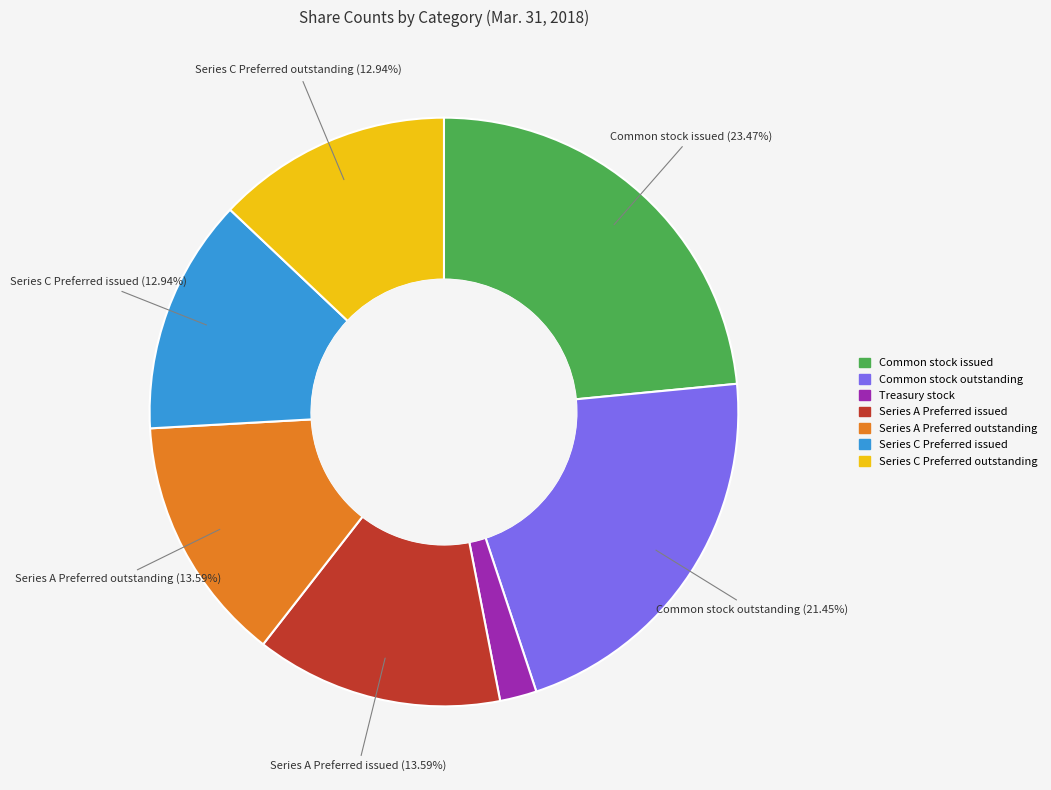

What is the total percentage of Common stock issued and Series C Preferred outstanding?

36.4%